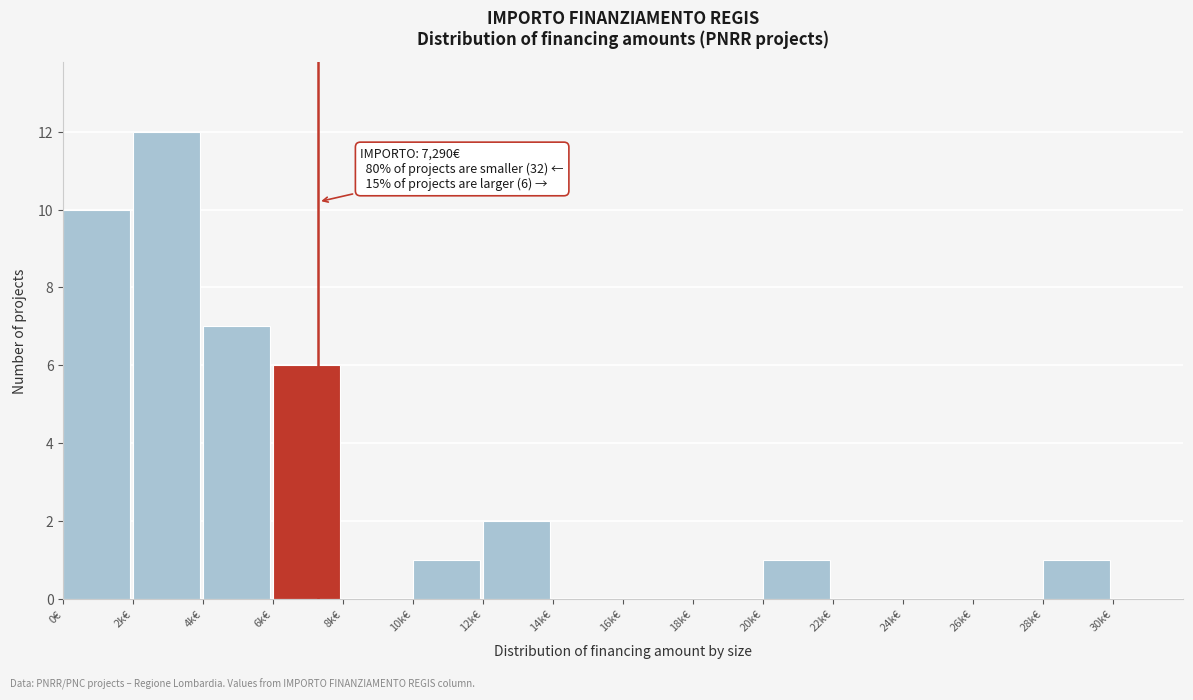

Reading left to right, what are all the values shown in this chart?

0€=10	2k€=12	4k€=7	6k€=6	8k€=0	10k€=1	12k€=2	14k€=0	16k€=0	18k€=0	20k€=1	22k€=0	24k€=0	26k€=0	28k€=1	30k€=0